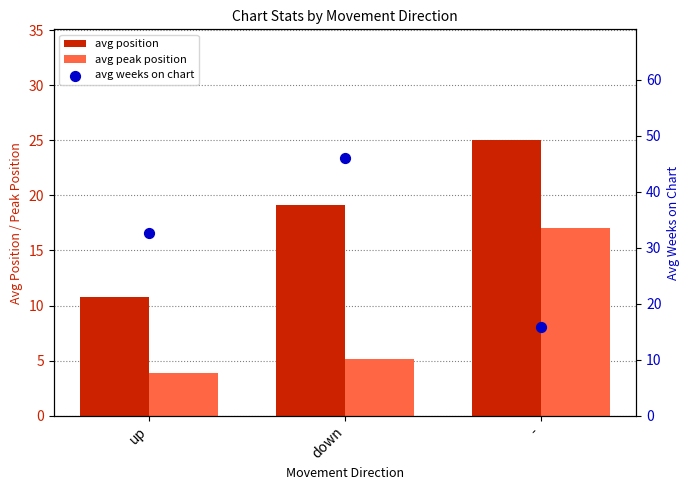

Which series reaches the minimum Y coordinate?

avg peak position